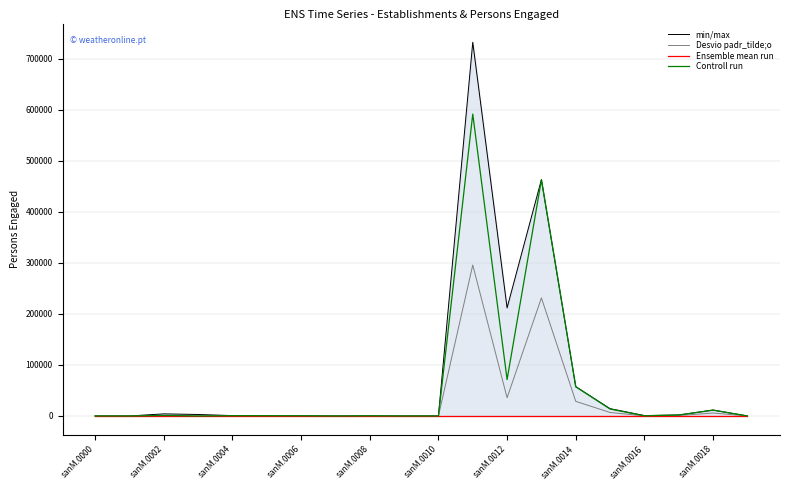

How many data points does each series have?

20